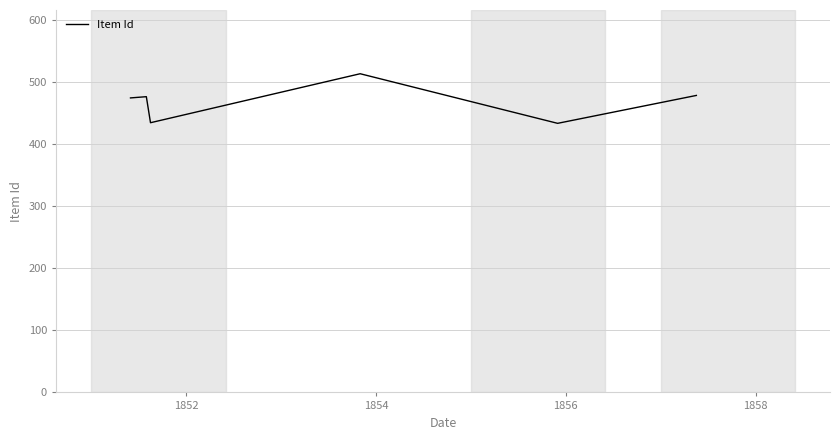

How many interior local valleys (lower than both neighbors) does the data have?

2